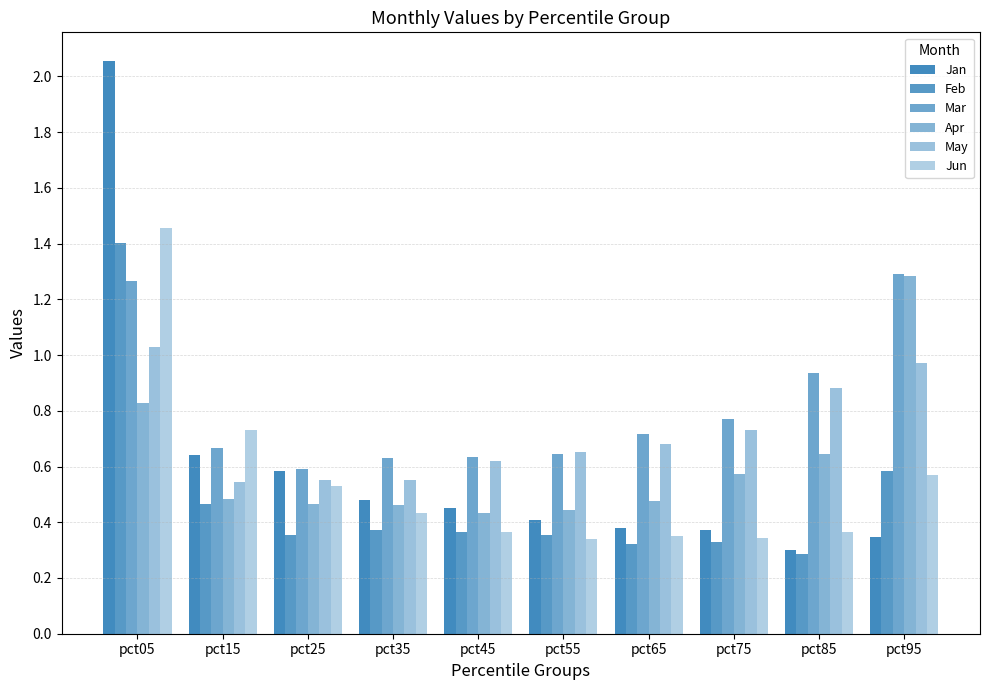

Which series has the widest spread of values?

Jan